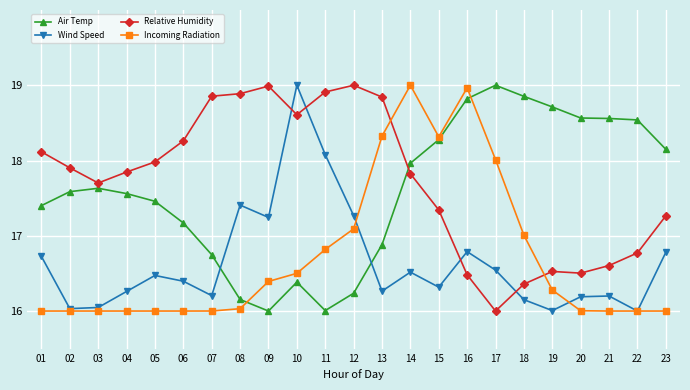

What is the difference between the highest and lowest values at 13?

2.6